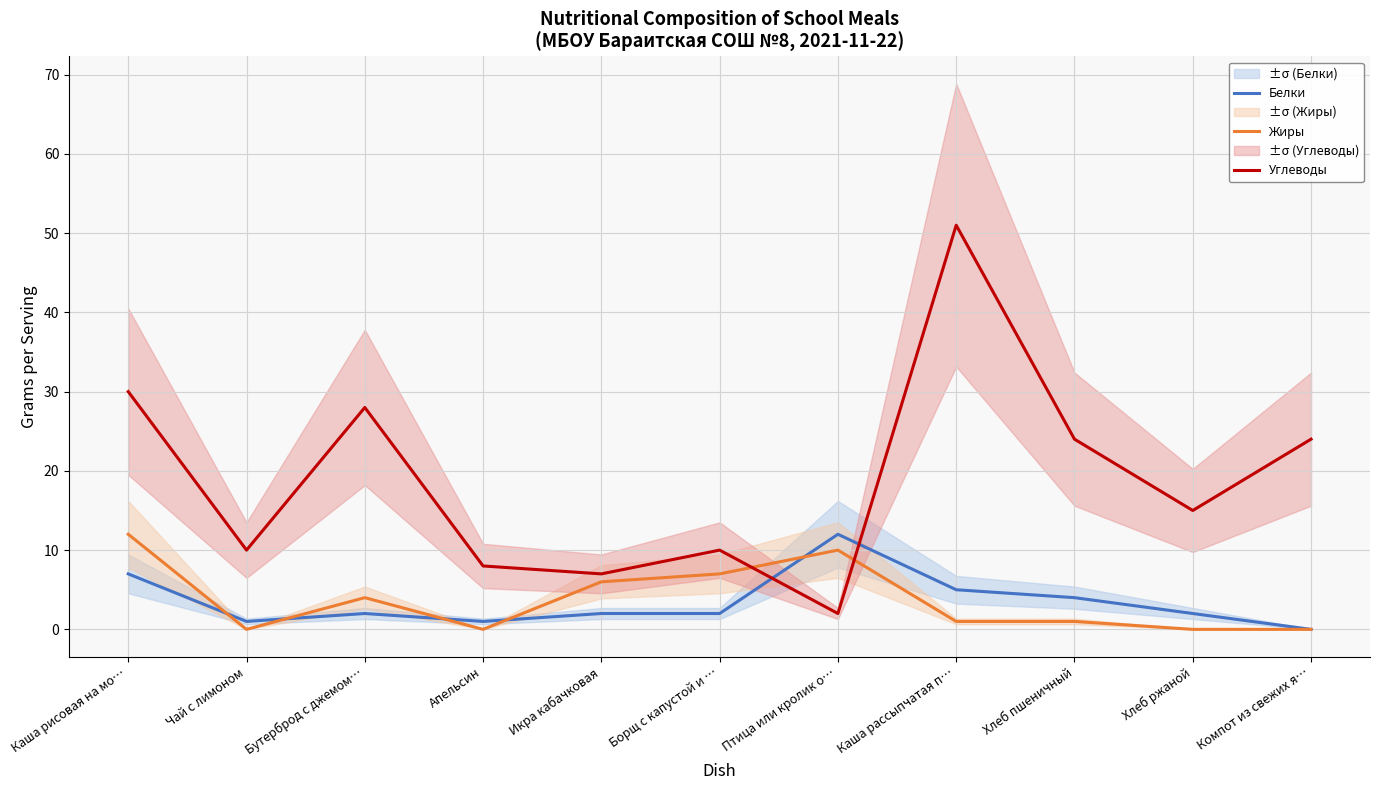

Reading left to right, list all the values displayed in this chart.

Белки: 7	1	2	1	2	2	12	5	4	2	0
Жиры: 12	0	4	0	6	7	10	1	1	0	0
Углеводы: 30	10	28	8	7	10	2	51	24	15	24